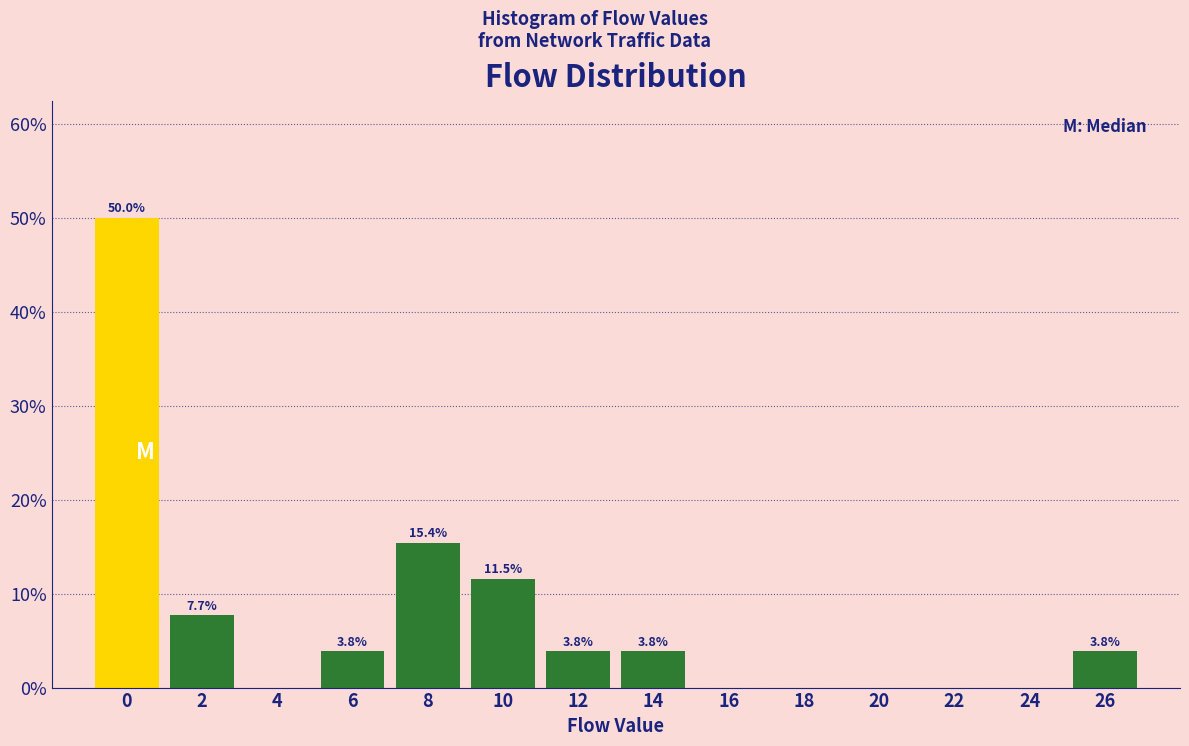

Reading left to right, list all the values displayed in this chart.

0=50.0	2=7.7	4=0.0	6=3.8	8=15.4	10=11.5	12=3.8	14=3.8	16=0.0	18=0.0	20=0.0	22=0.0	24=0.0	26=3.8